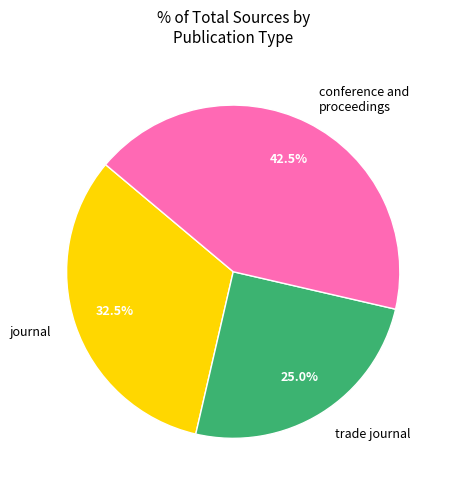

What is the smallest slice in the pie chart?

trade journal